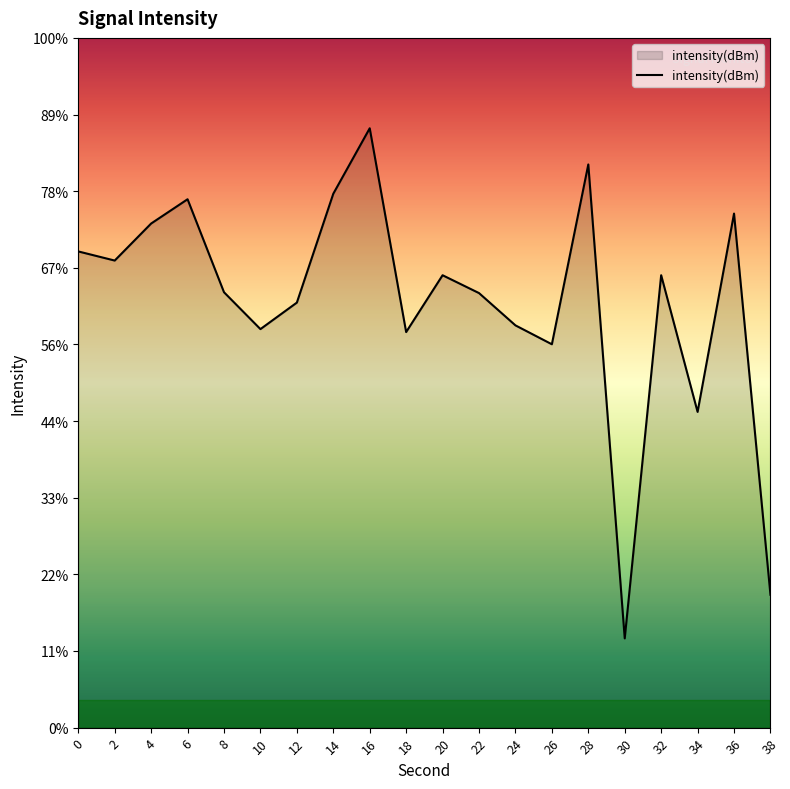

Does the chart display data point markers on the line(s)?

No